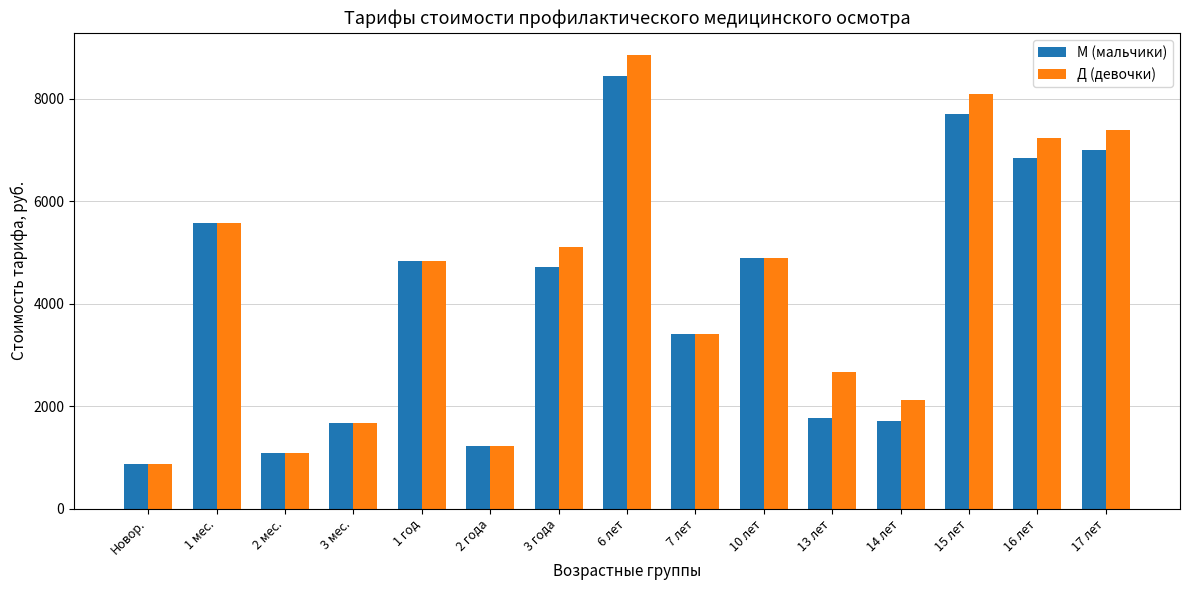

At 16 лет, list the series in order from smallest to largest.

М (мальчики), Д (девочки)